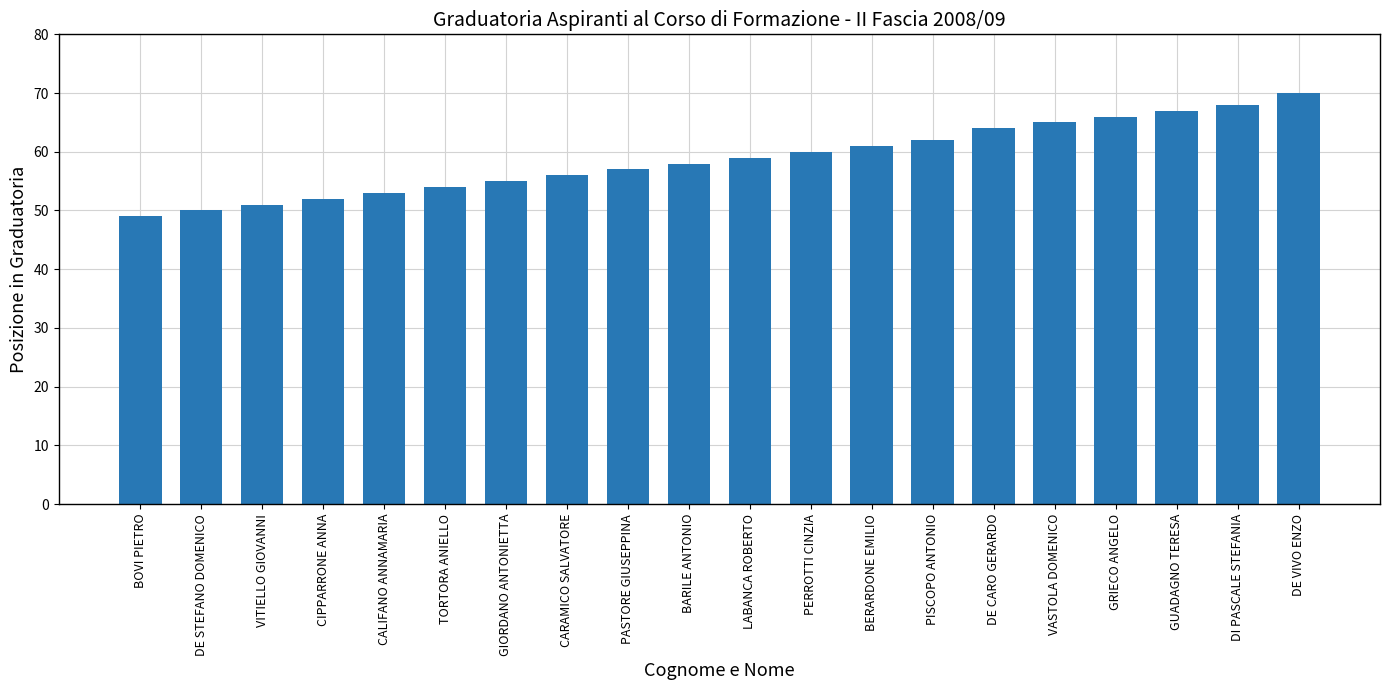

Is it true that the value at GRIECO ANGELO is 44?

False